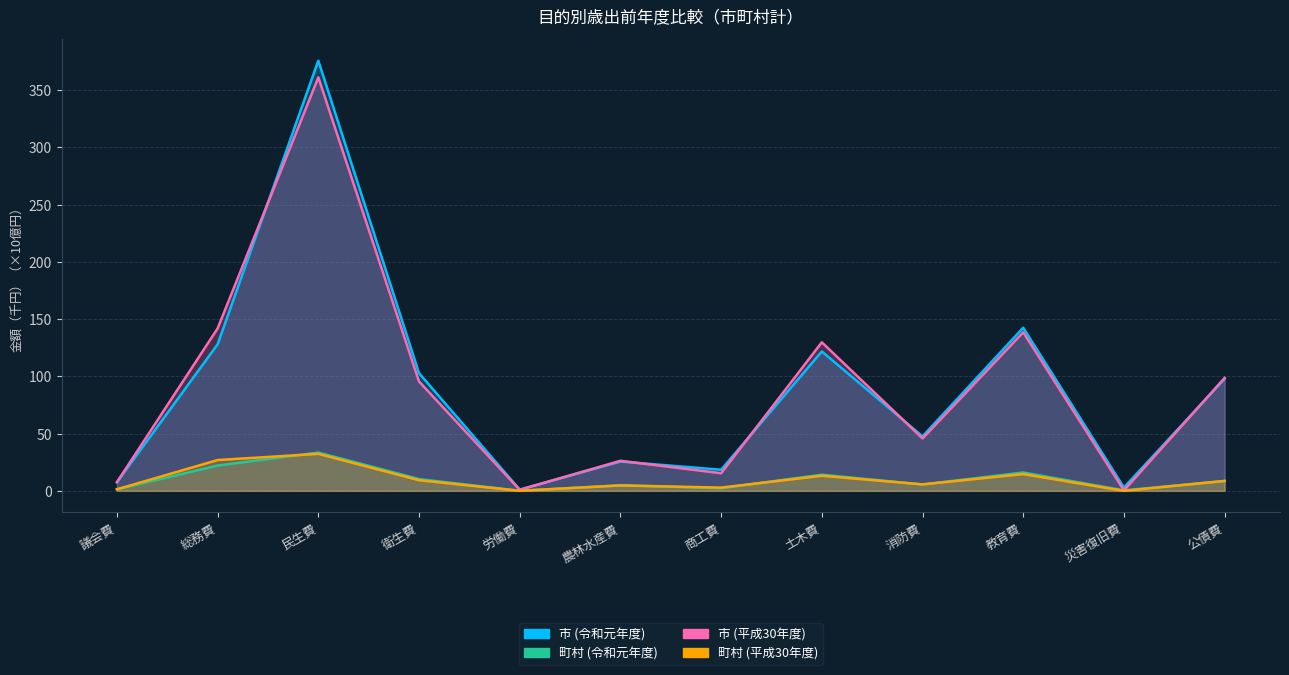

At which category does the chart reach its peak across all series?

民生費